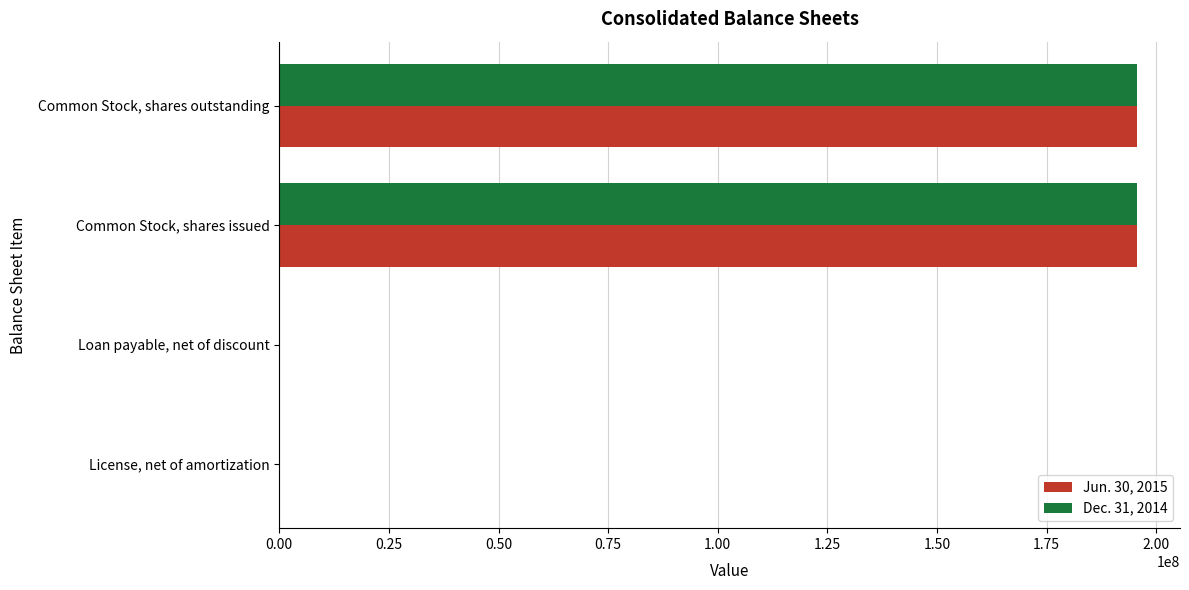

Is it true that Dec. 31, 2014 equals 195601362 at Common Stock, shares issued?

True